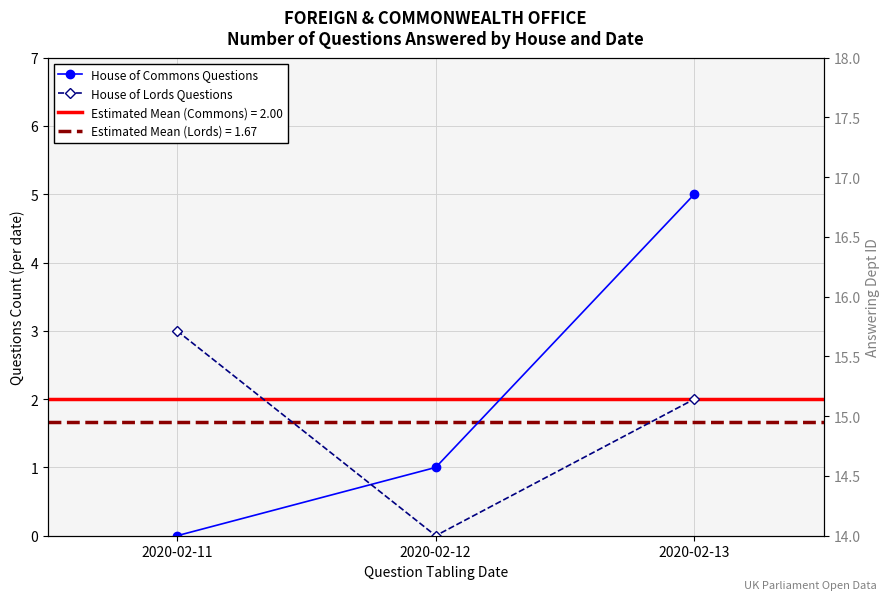

The House of Lords Questions series shows 2 at 2020-02-13. True or false?

True